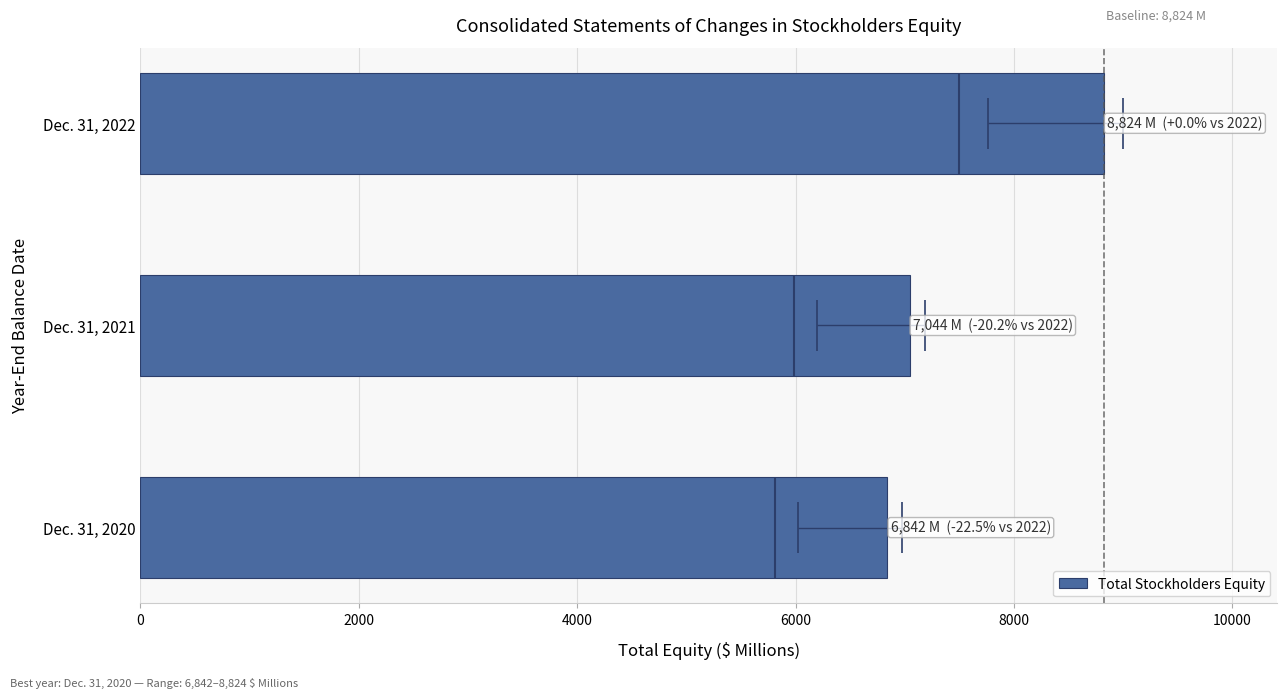

True or false: Total Stockholders Equity has a value of 7044 at Dec. 31, 2021.

True